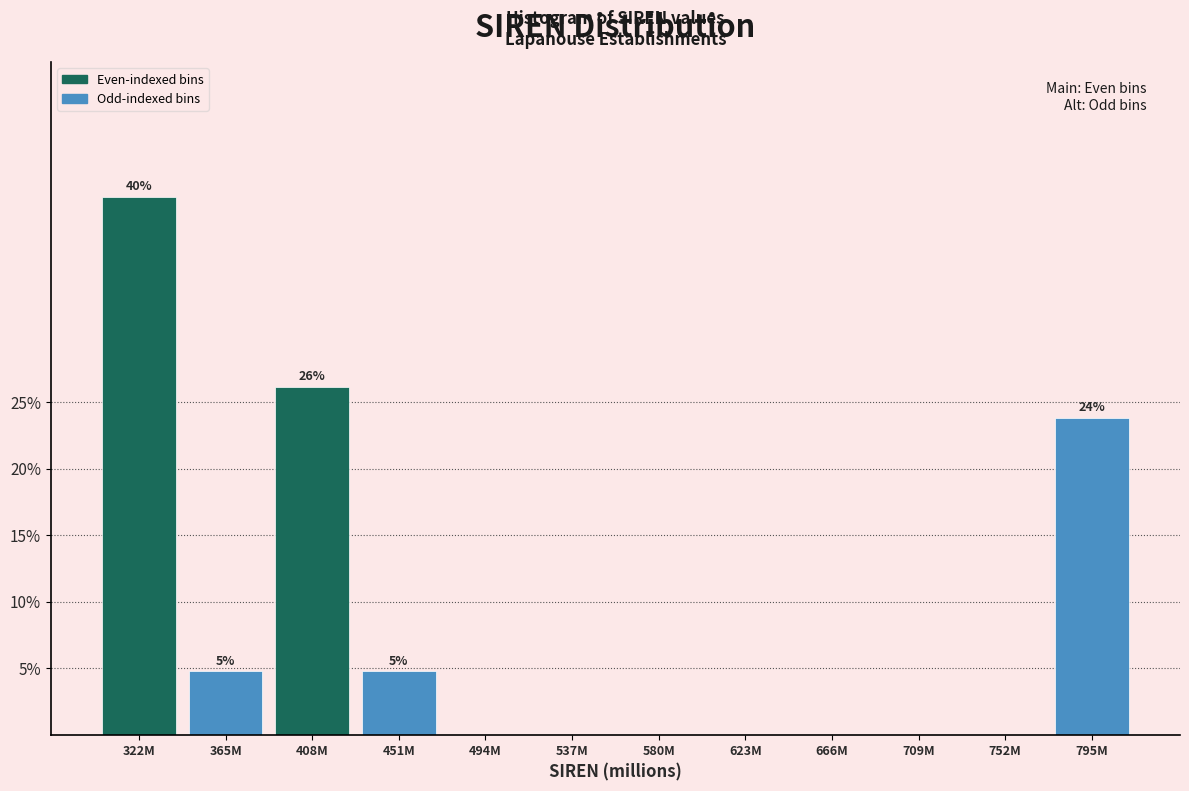

Reading right to left, transcribe all the data shown in this chart.

795M=23.8	752M=0.0	709M=0.0	666M=0.0	623M=0.0	580M=0.0	537M=0.0	494M=0.0	451M=4.8	408M=26.2	365M=4.8	322M=40.5